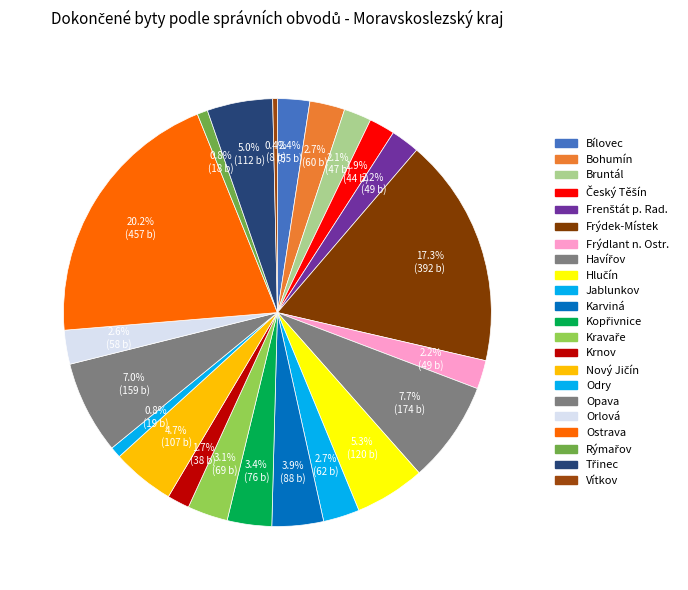

How many segments does this pie chart have?

22